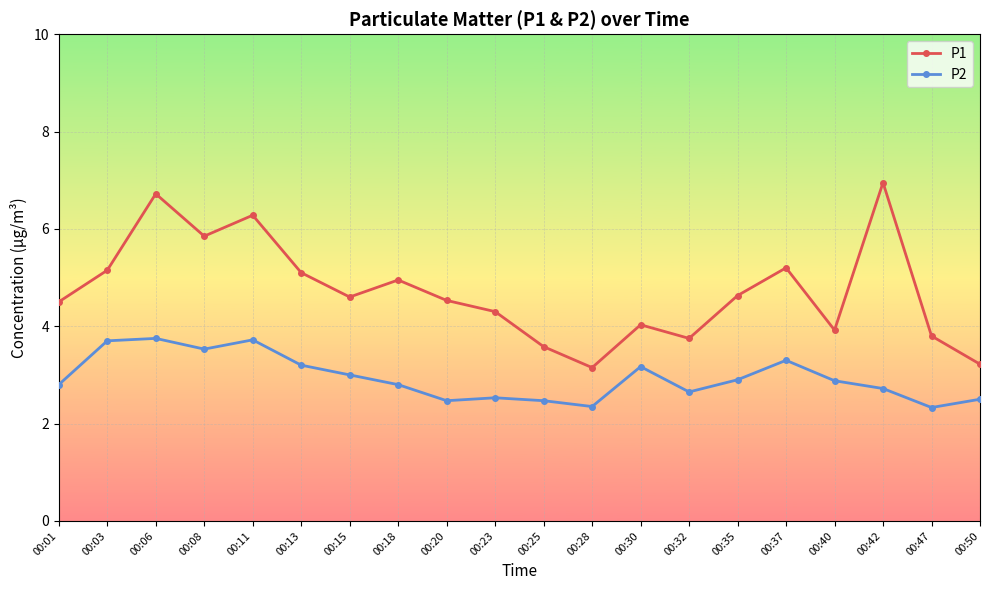

At 00:18, list the series in order from largest to smallest.

P1, P2